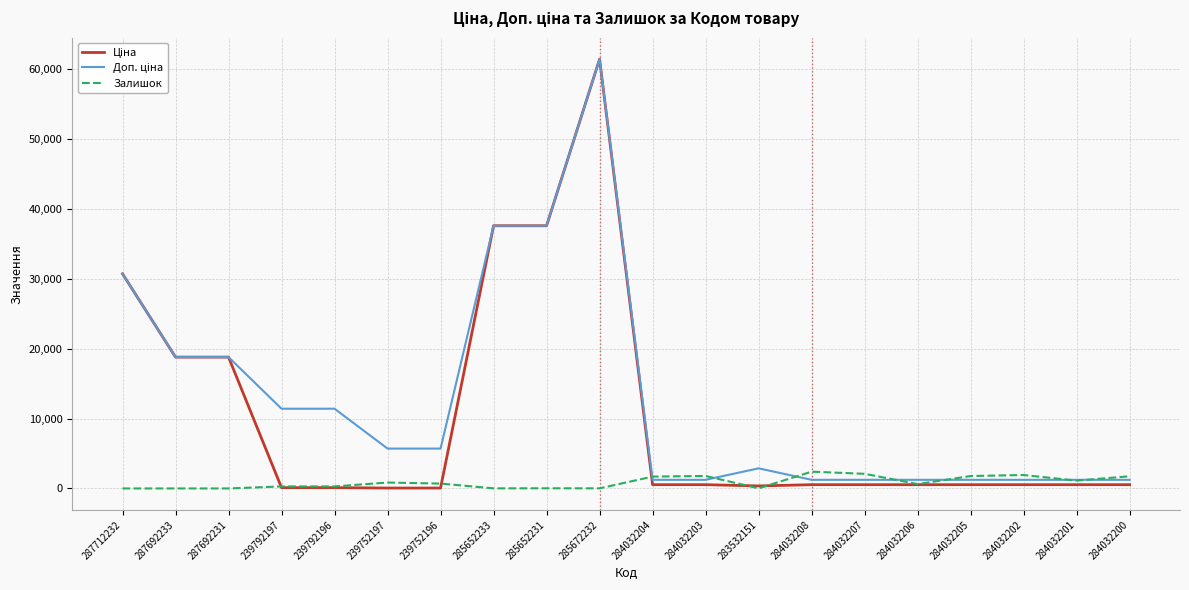

At which category is the sum across all series the highest?

285672232